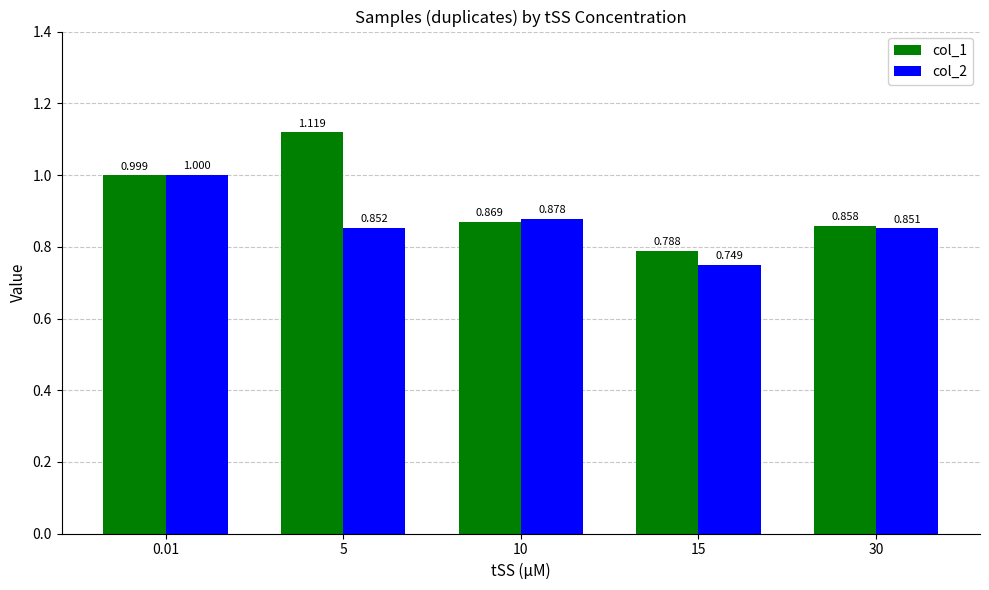

Is the value of col_2 at 0.01 greater than the value of col_1 at 0.01?

Yes